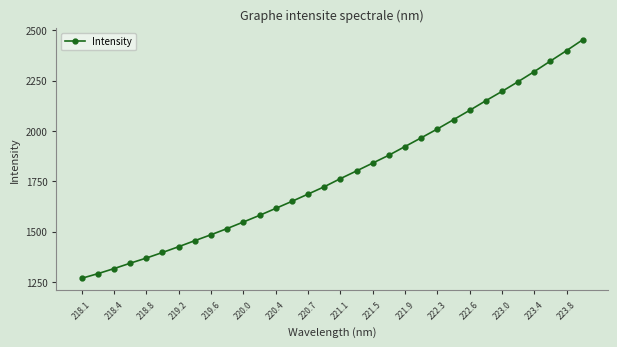

What is the value of the 25th point from the left?

2102.2